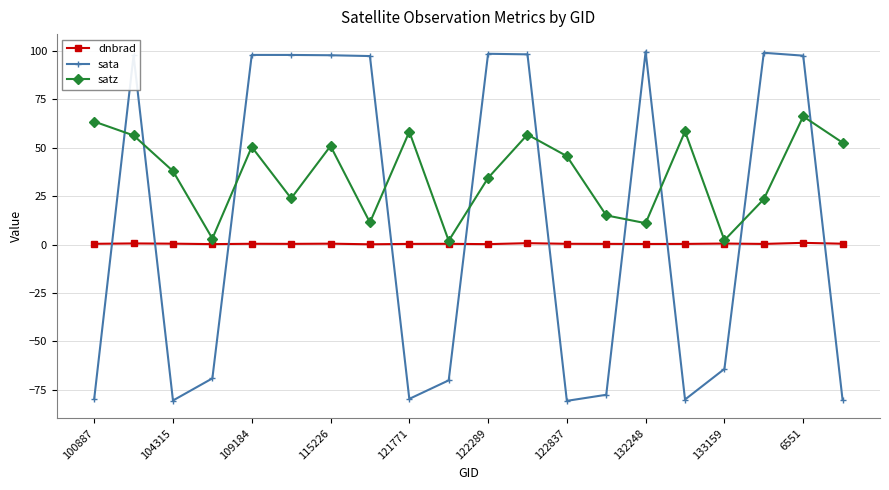

What is the greatest value displayed?

99.7